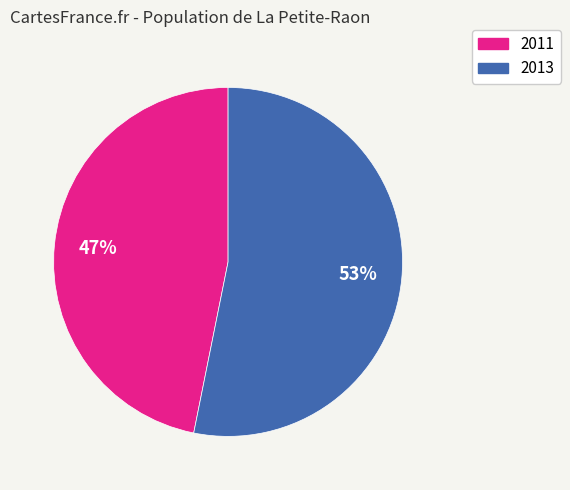

The 2013 slice represents 48% of the pie. True or false?

False